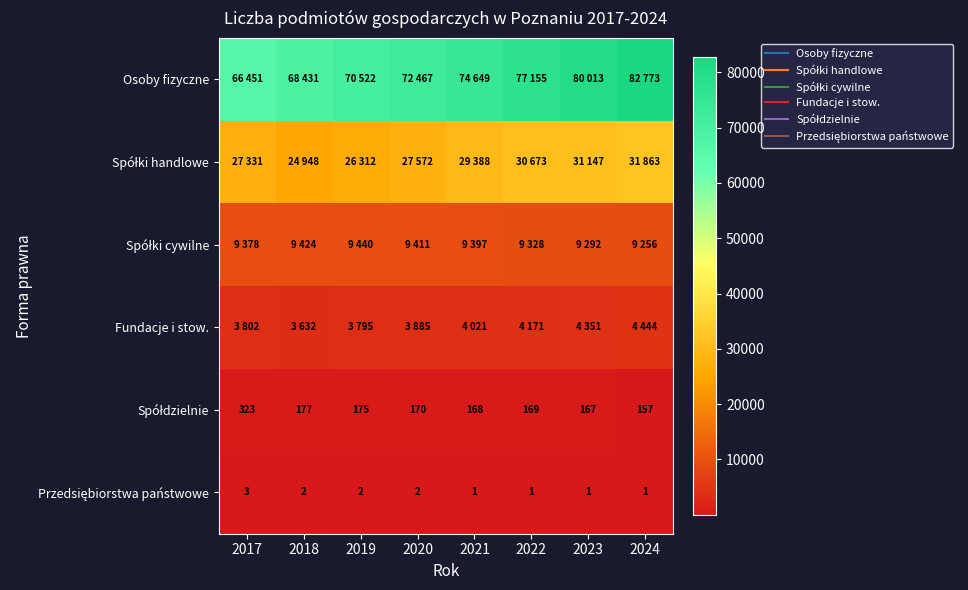

The value of Spółki cywilne at 2023 is 16078. True or false?

False